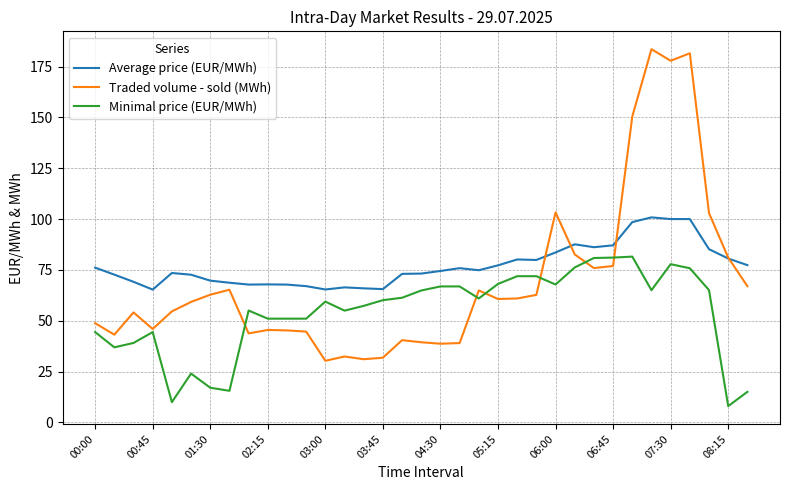

Which series has the largest range (max minus min)?

Traded volume - sold (MWh)